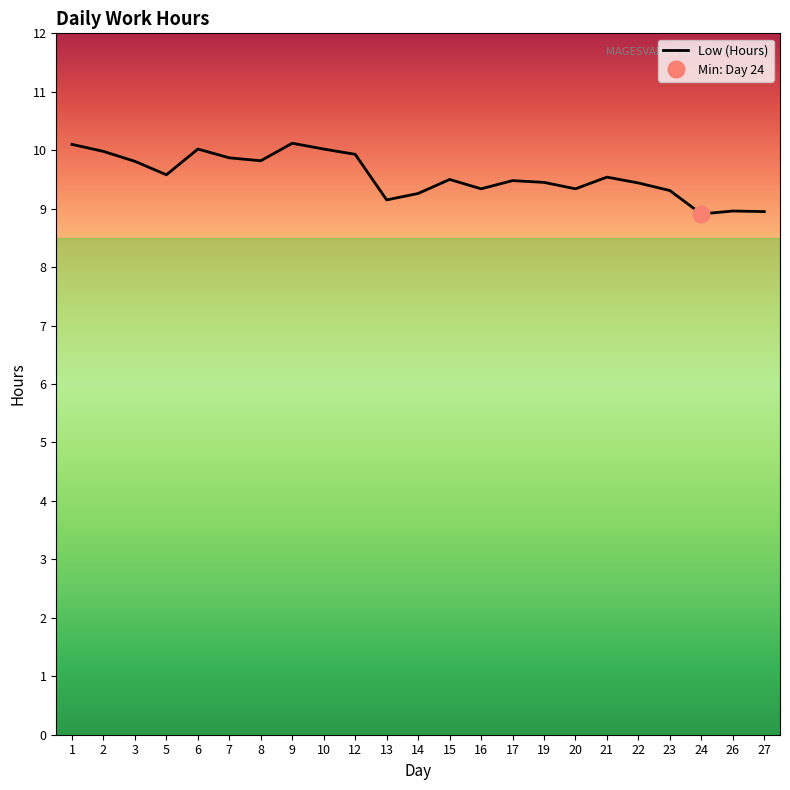

Does the chart have visible grid lines?

No